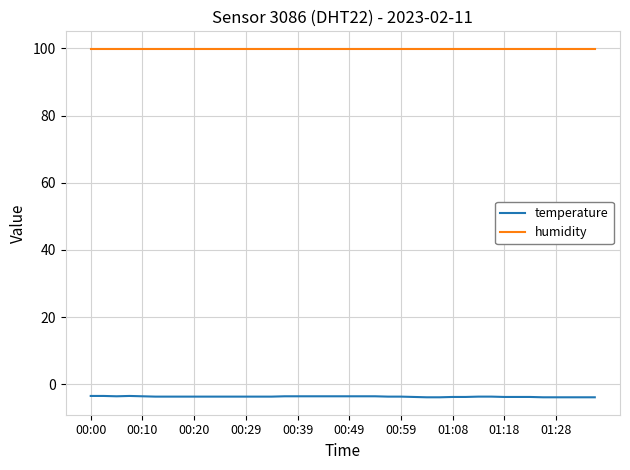

Rank the series by their maximum value, from highest to lowest.

humidity, temperature